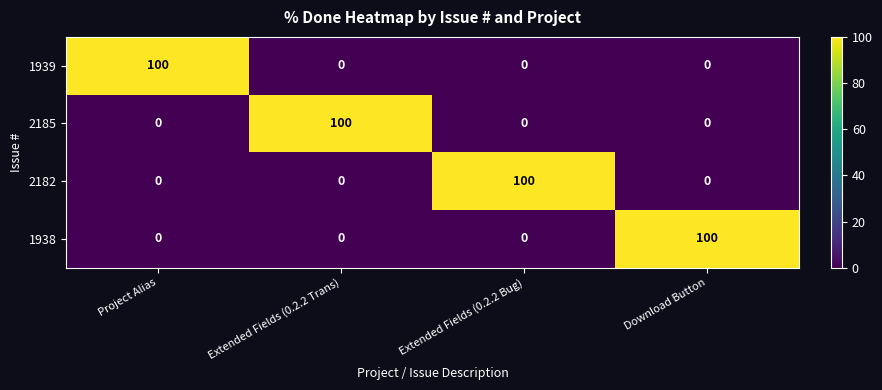

What is the sum of all 2185 values?

100